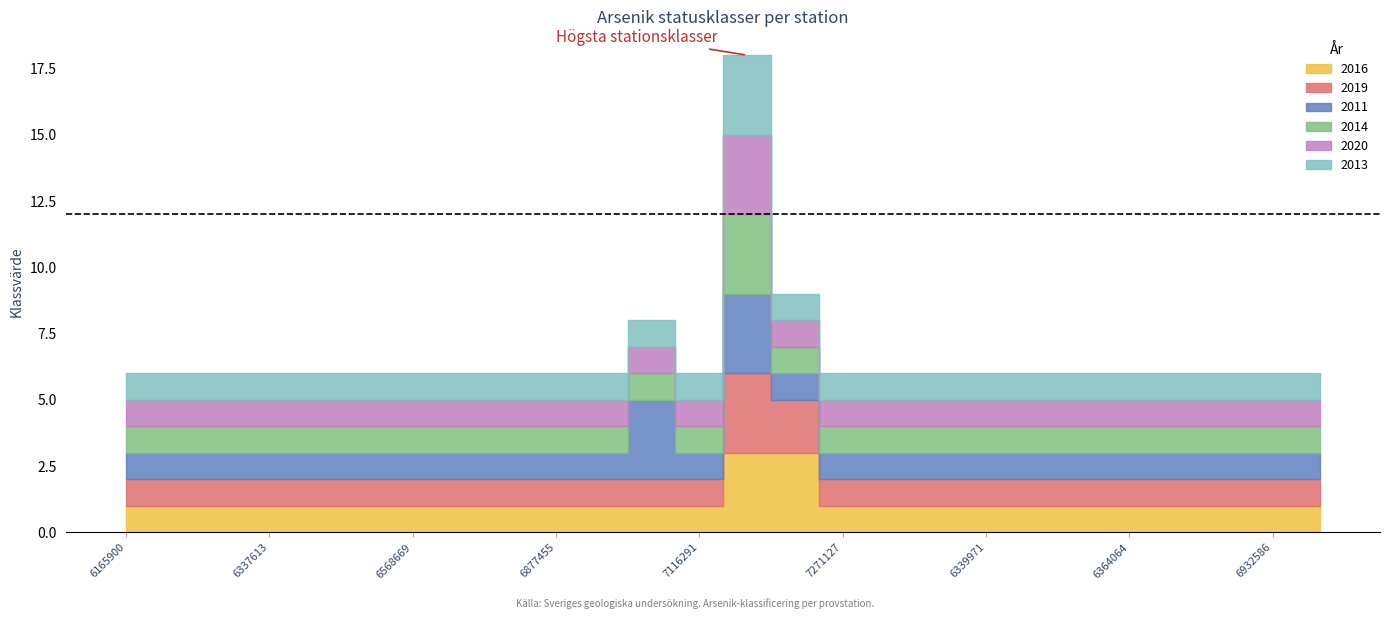

What is the label of the 7th point from the left?

6568669